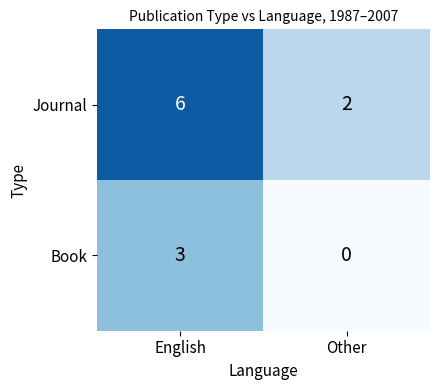

List the labels in order of Journal value, smallest first.

Other, English